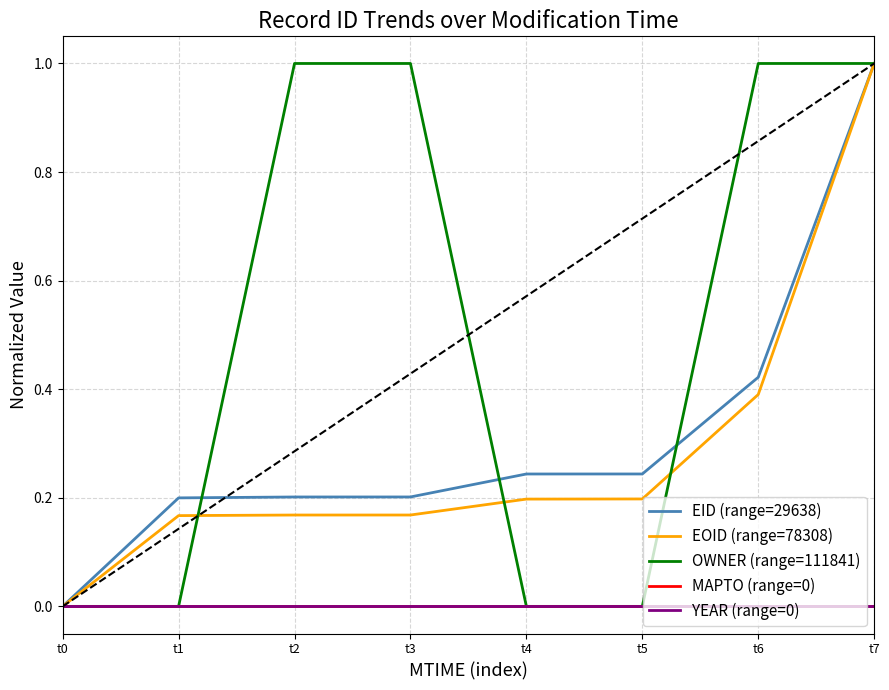

Is it true that OWNER (range=111841) equals 0.0 at t5?

True